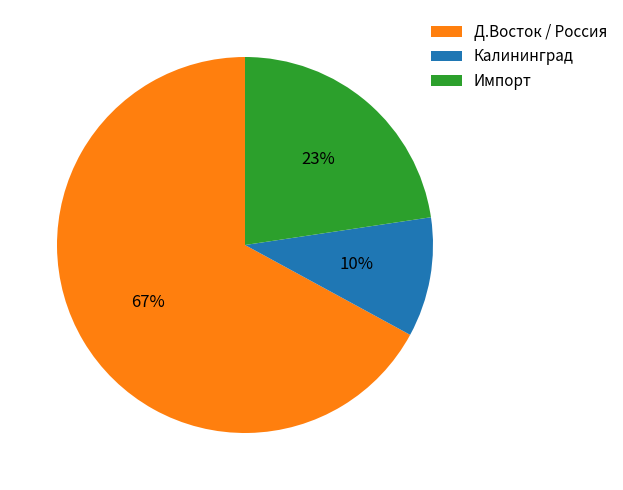

True or false: Импорт accounts for 23% of the total.

True